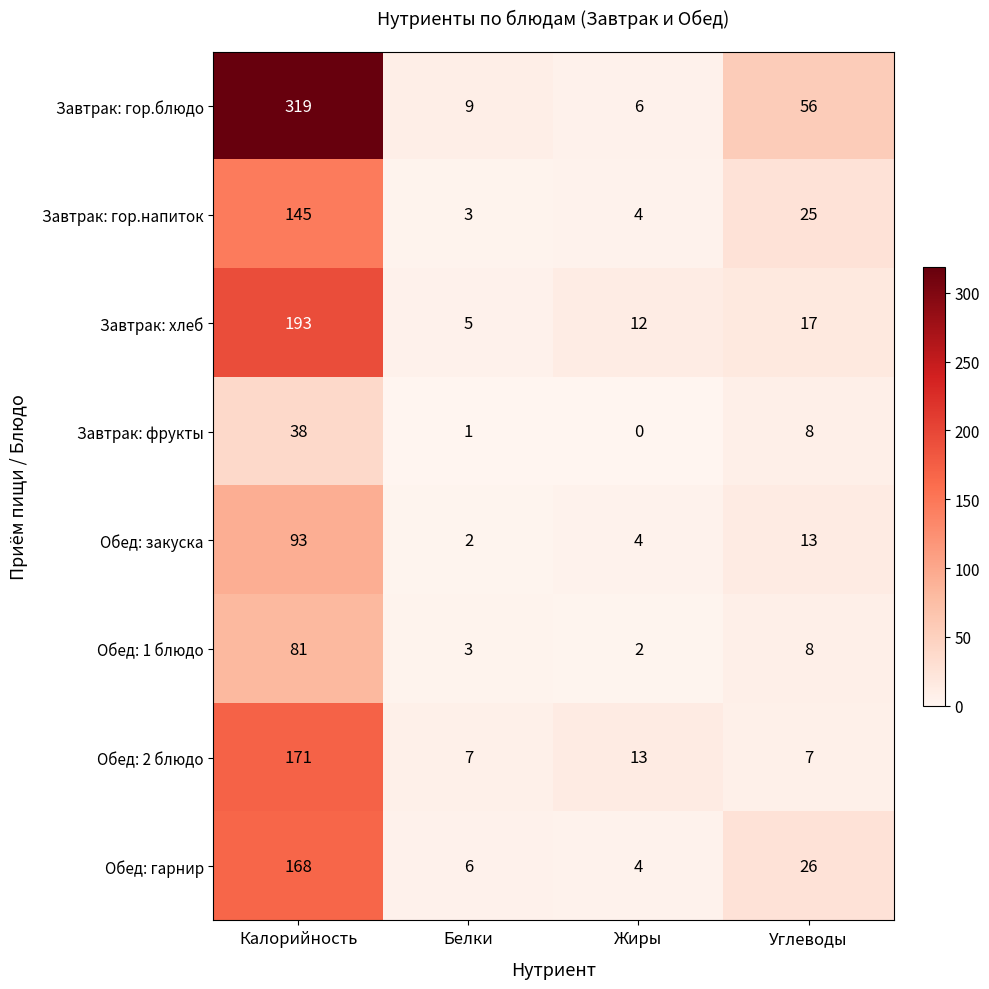

Which series has the largest total across all categories?

Завтрак: гор.блюдо